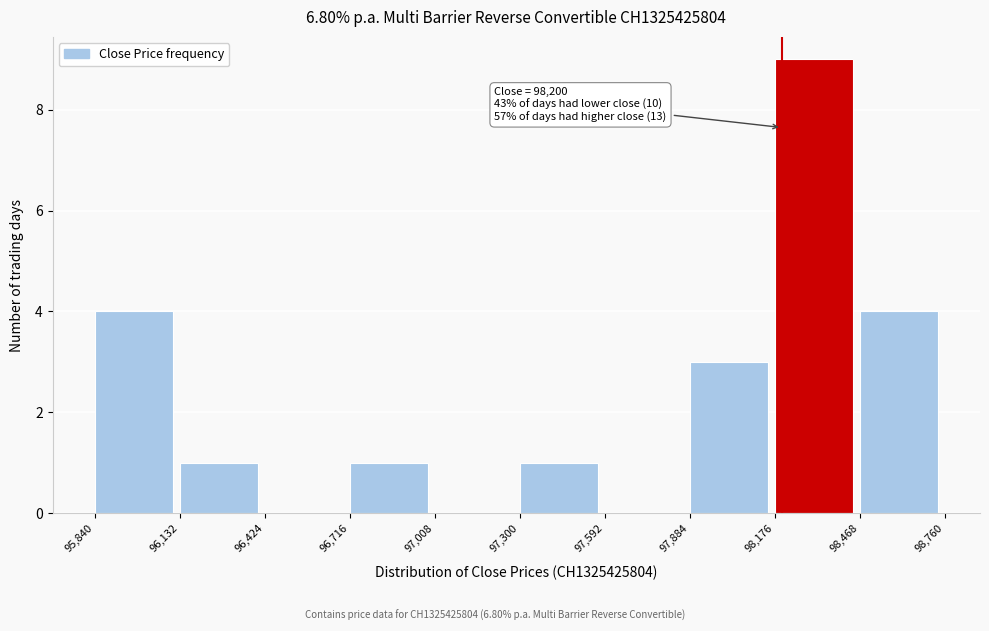

Over which range of the x-axis is the bar tallest?

98,176 to 98,468